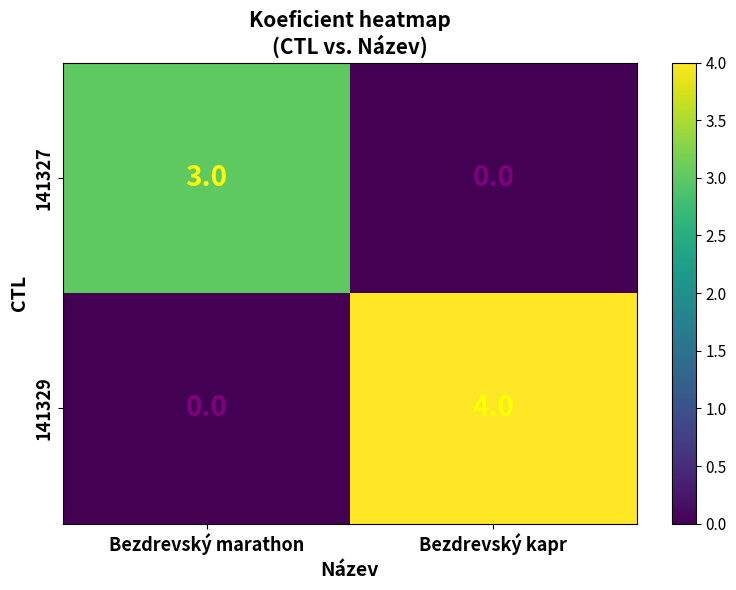

Which series has the widest spread of values?

141329